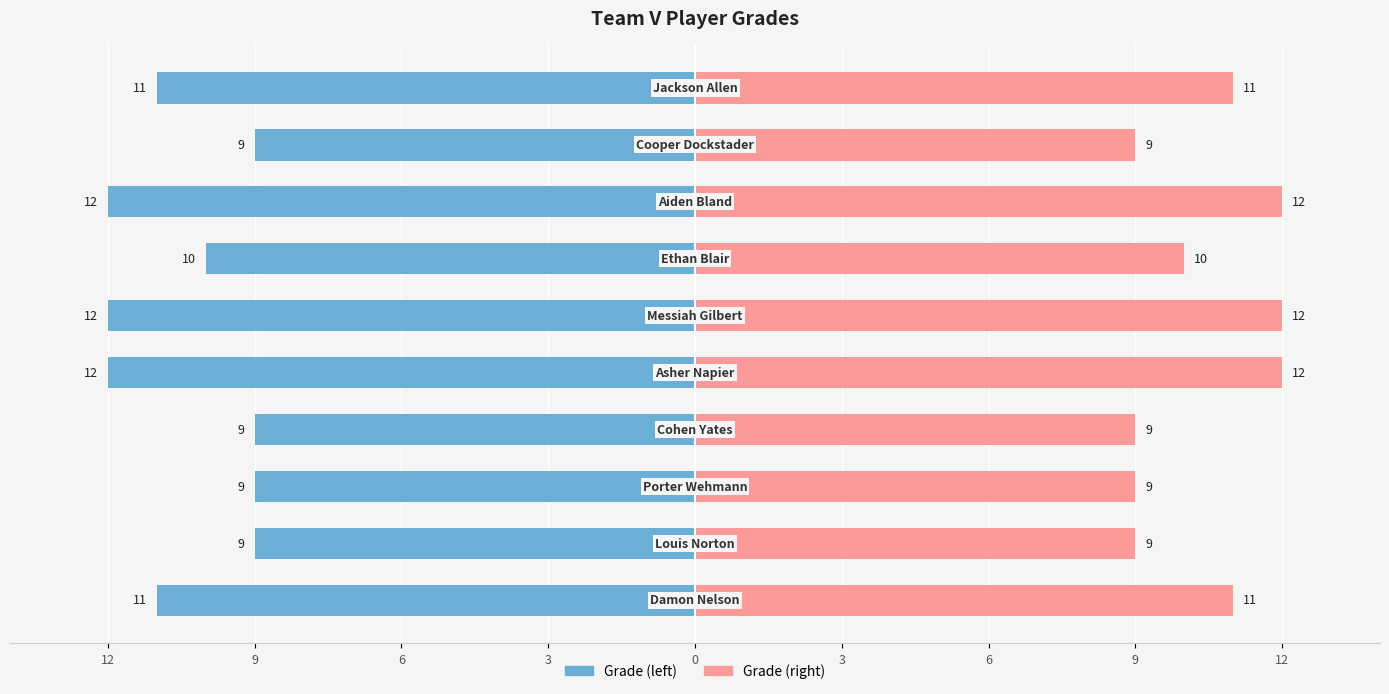

What is the average value of the Grade (left) series?

-10